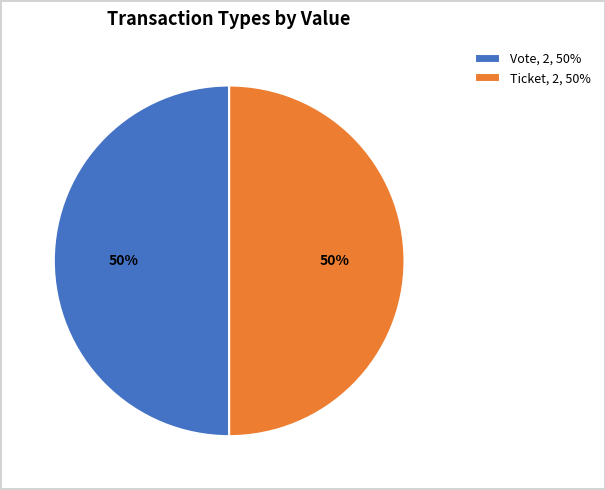

To the nearest percent, what is the average slice percentage?

50%